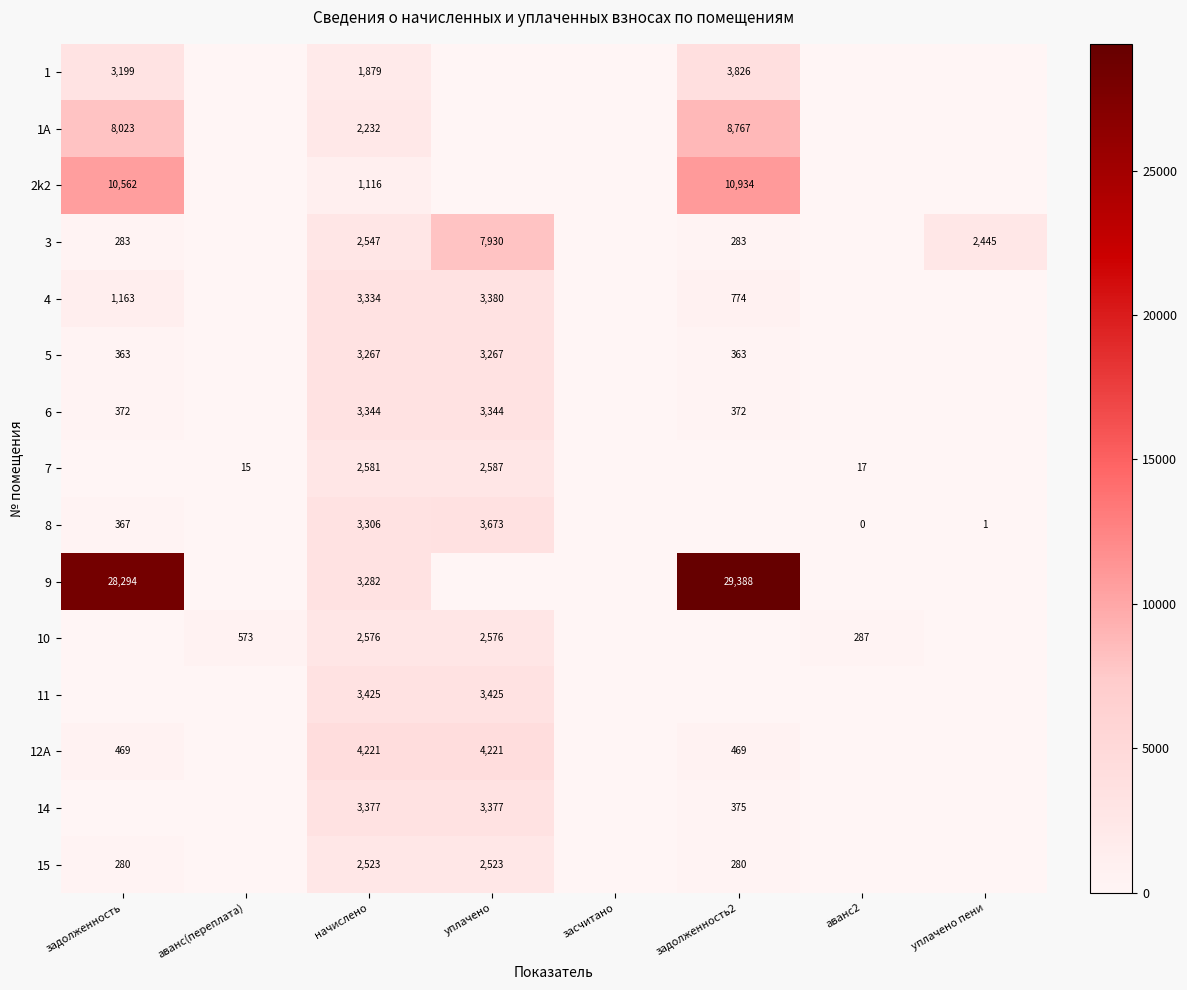

What is the total value across all series at аванс2?

304.4